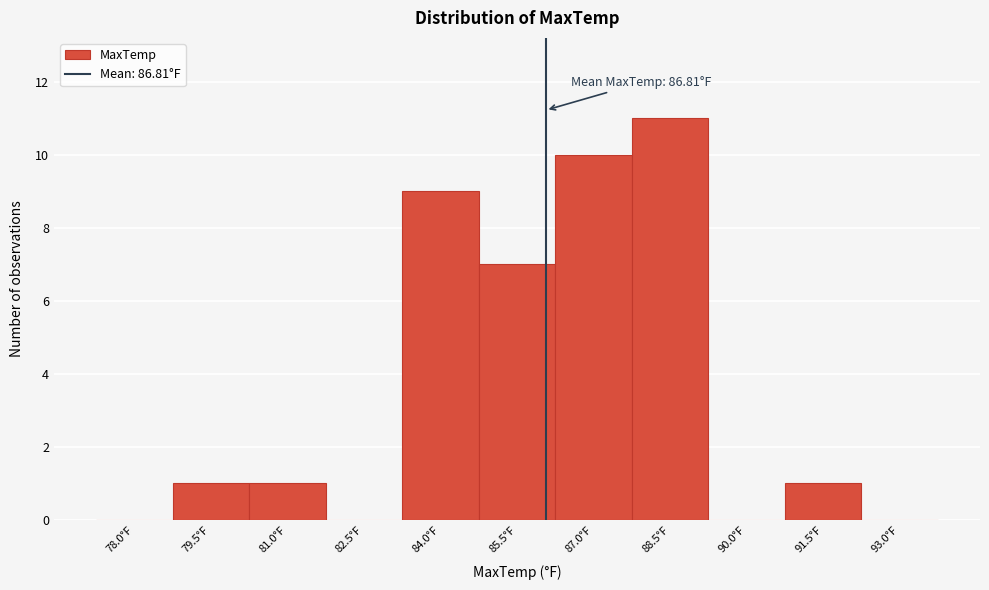

Reading left to right, extract all data points from this chart.

78.0°F=0	79.5°F=1	81.0°F=1	82.5°F=0	84.0°F=9	85.5°F=7	87.0°F=10	88.5°F=11	90.0°F=0	91.5°F=1	93.0°F=0